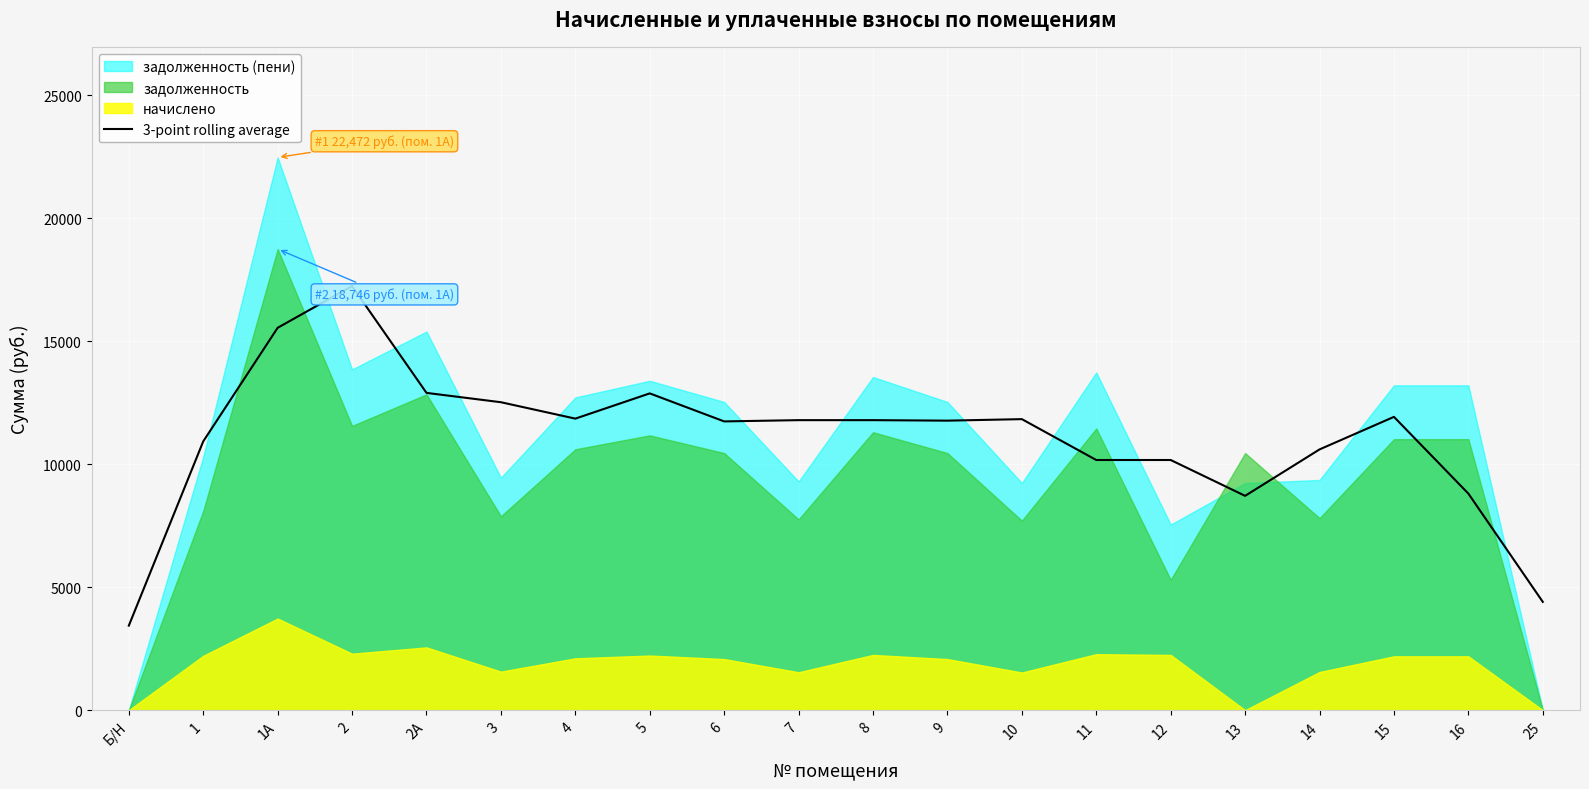

What is the lowest value of the 3-point rolling average series?

3436.3